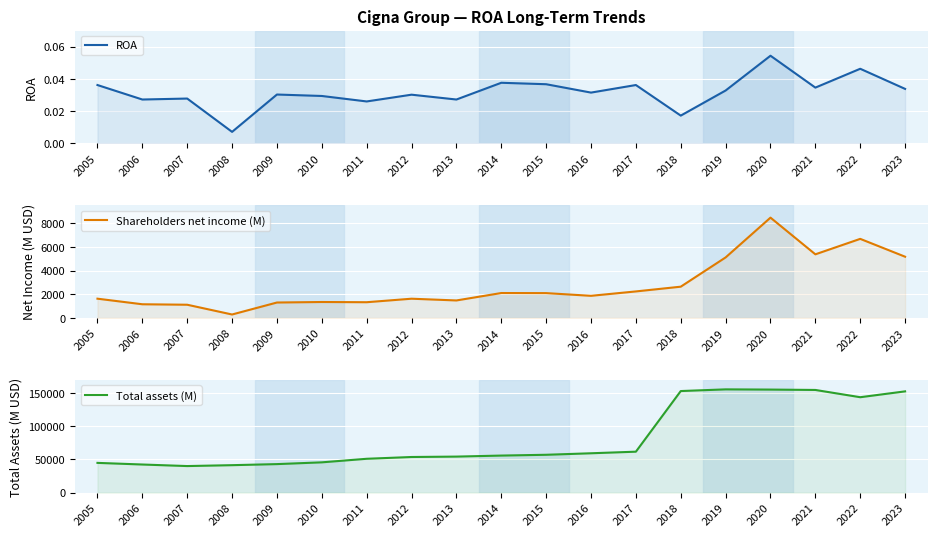

True or false: Total assets (M) and ROA cross at least once.

False